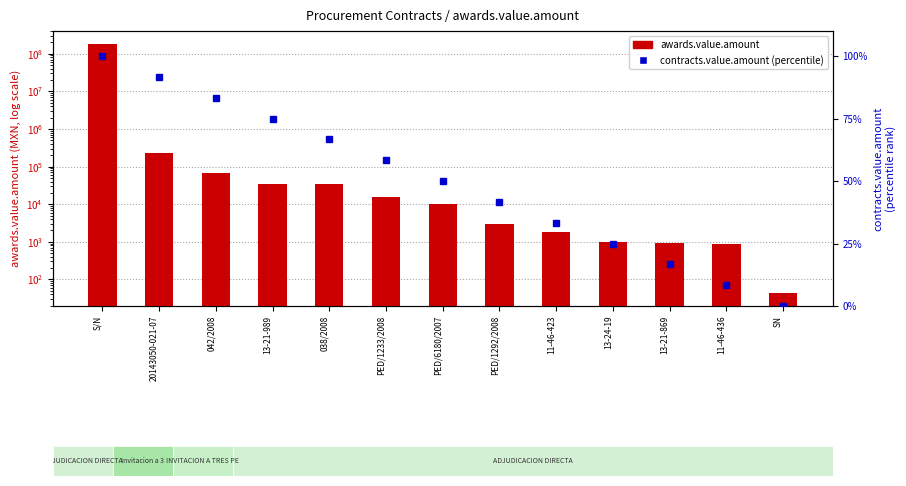

How many data points in awards.value.amount are less than 10149?

6